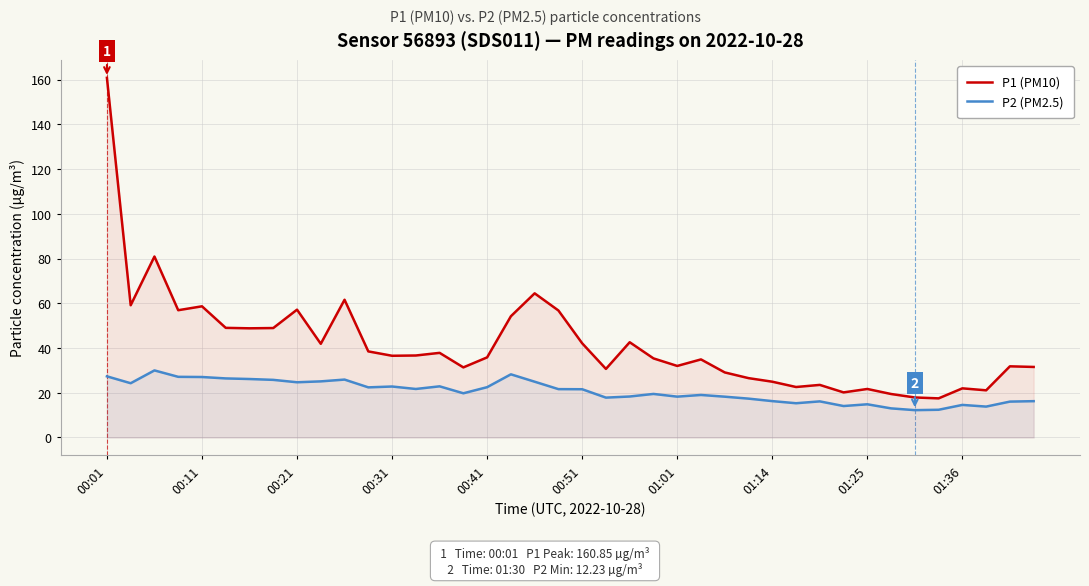

Rank the series at 37 from highest to lowest value.

P1 (PM10), P2 (PM2.5)